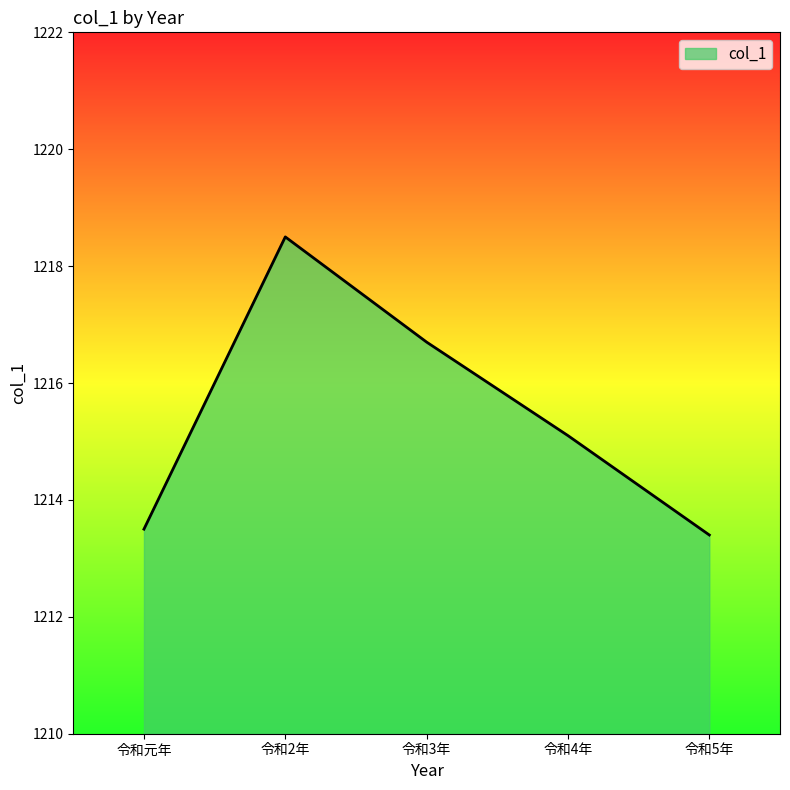

Is it true that the value at 令和5年 is 740.6?

False